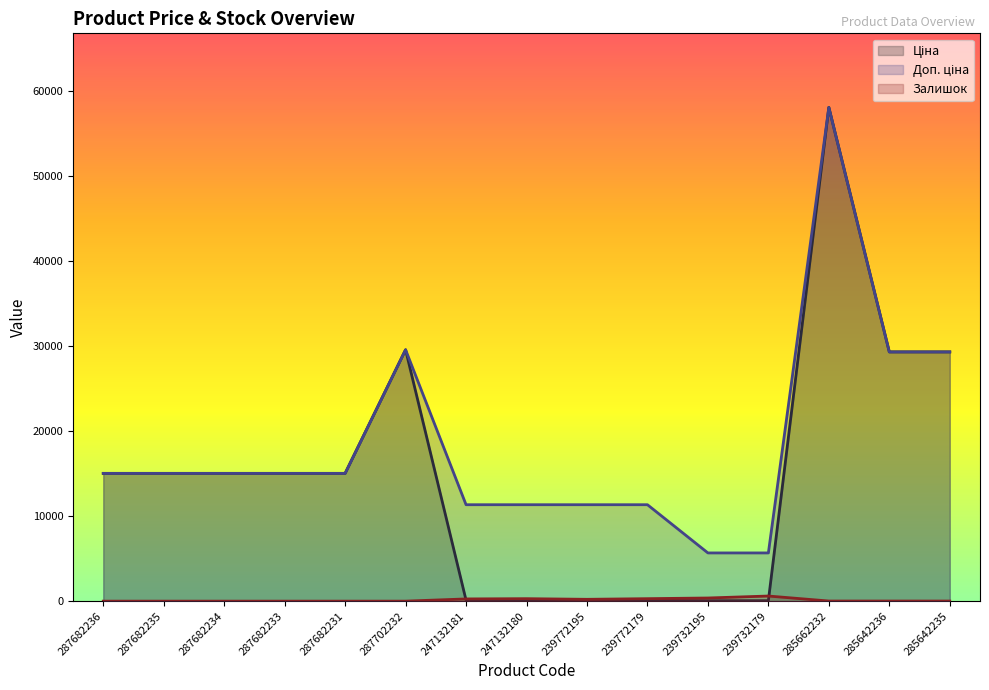

What is the approximate value of Залишок at 285642236?

12.0